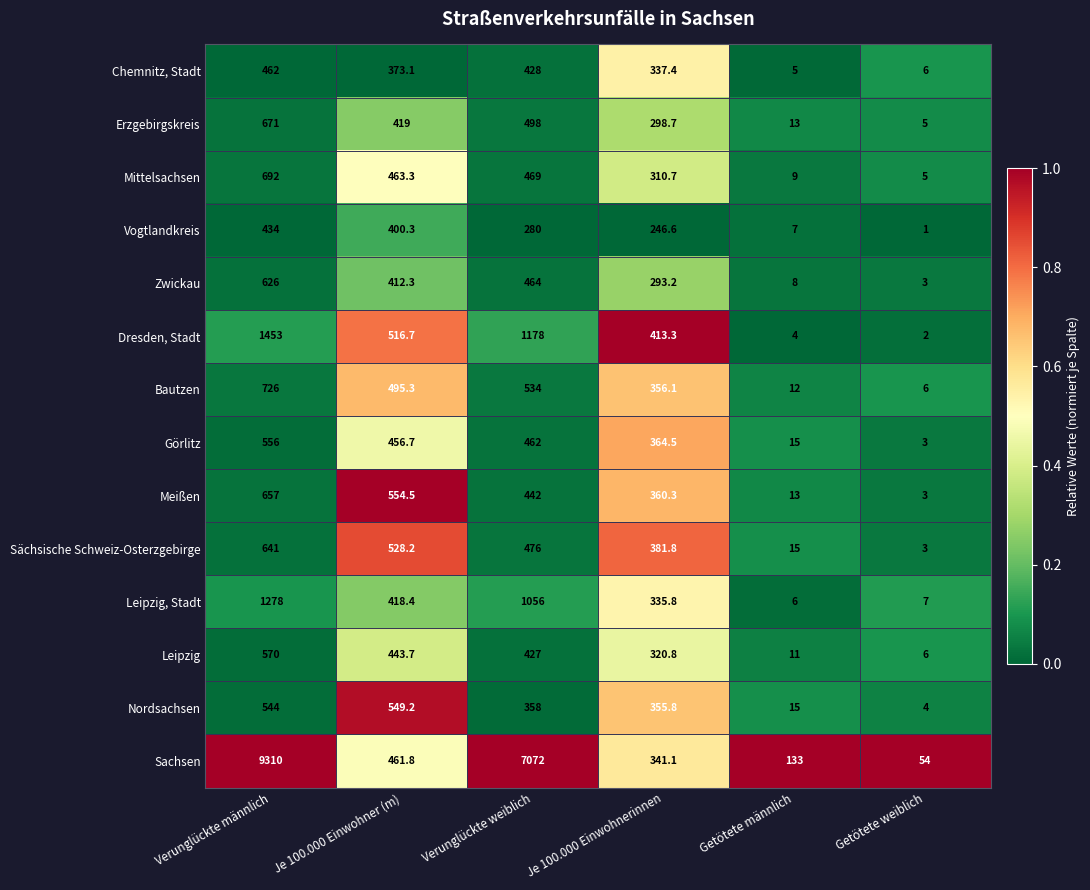

At which label is Mittelsachsen closest to 348?

Je 100.000 Einwohnerinnen